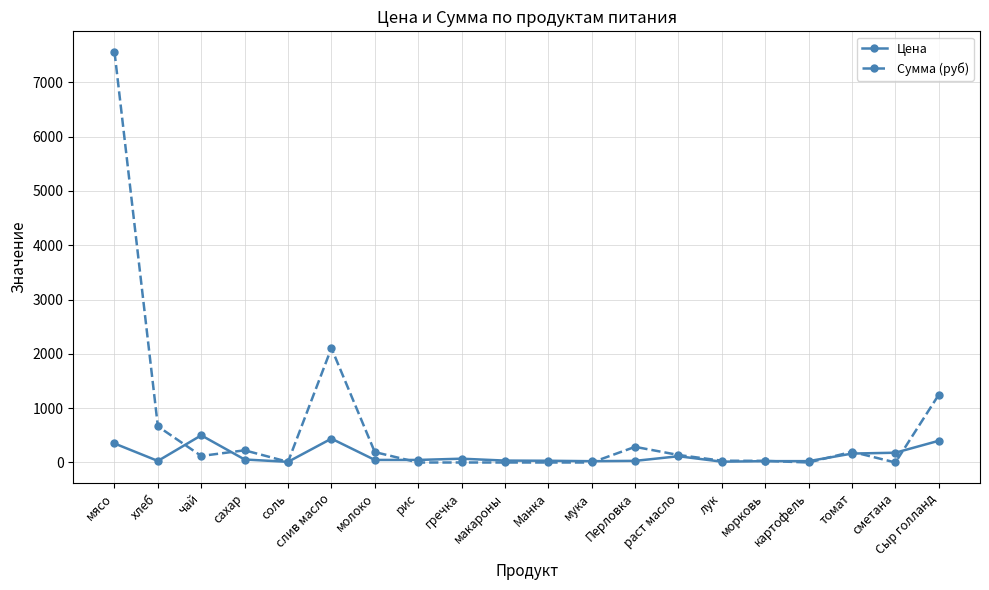

Rank the series by their maximum value, from highest to lowest.

Сумма (руб), Цена